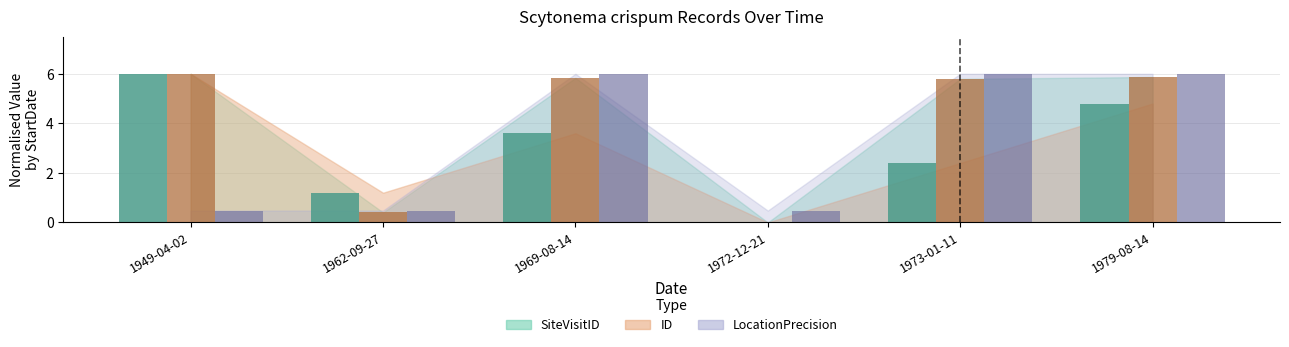

What is the maximum value shown in the chart?

6.0